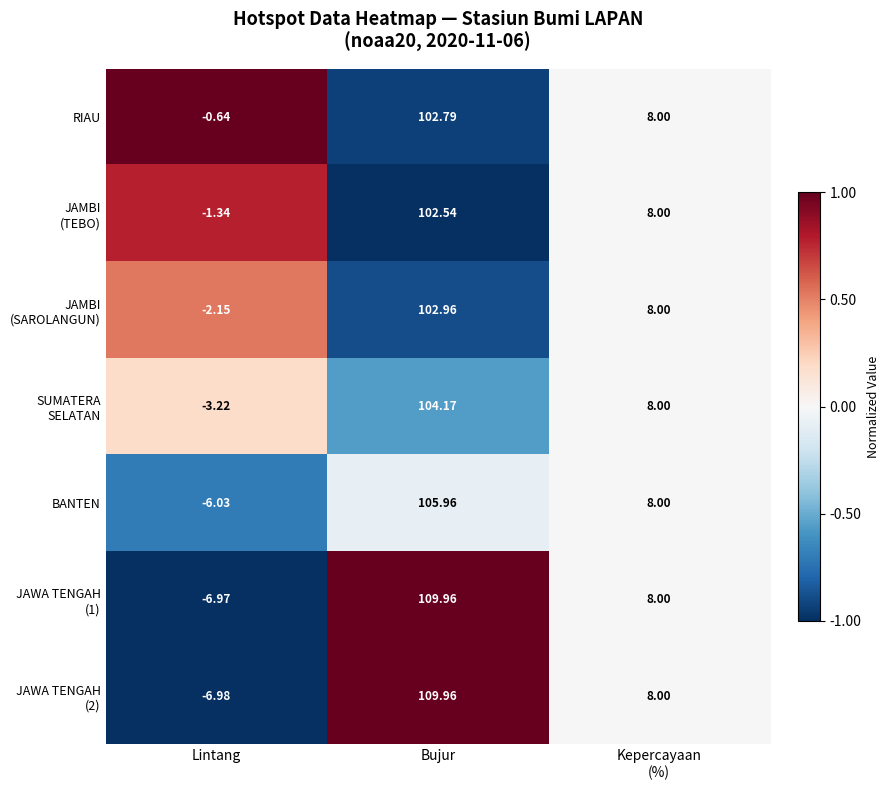

Which label corresponds to the largest value in the chart?

Bujur